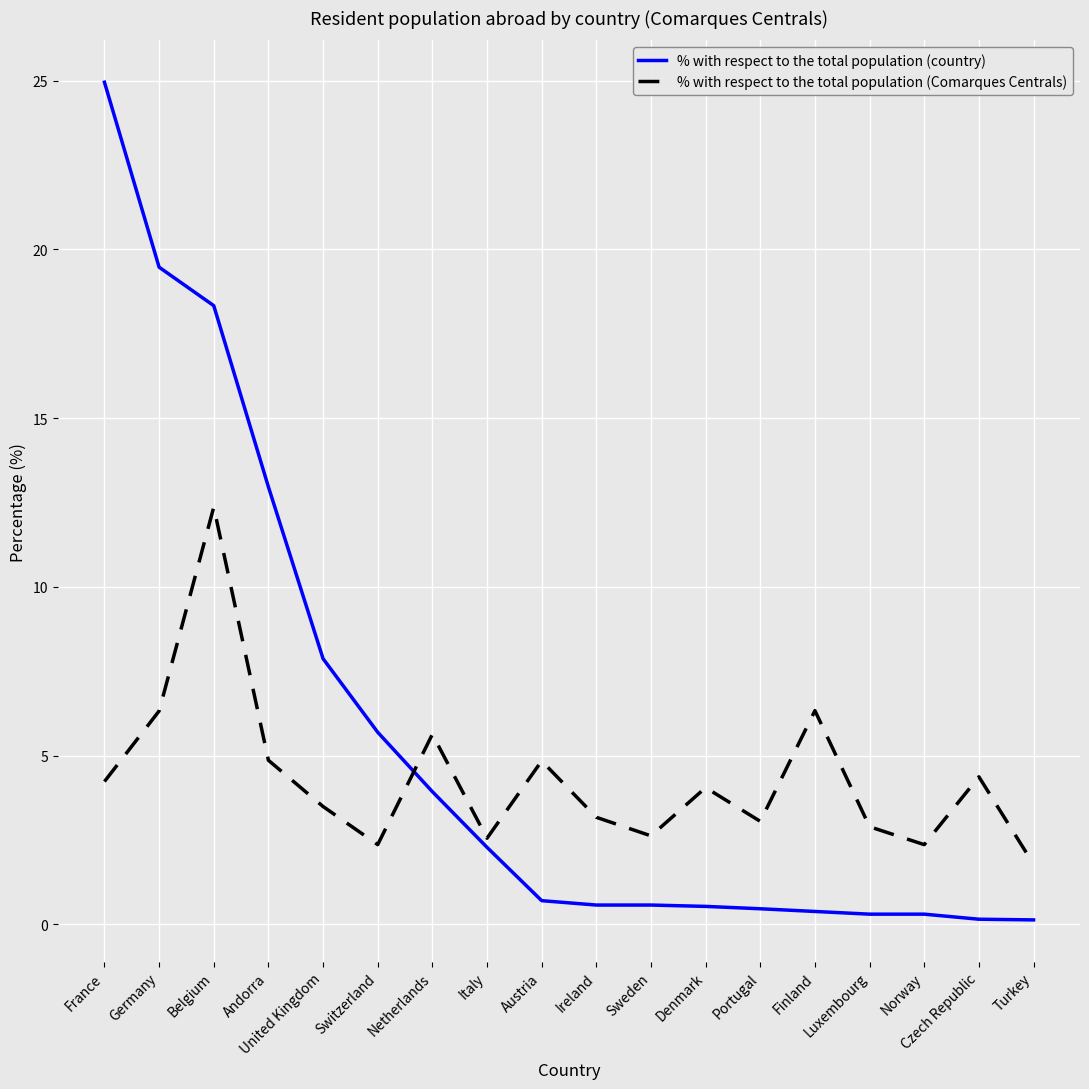

At how many categories does at least one series exceed 0?

18